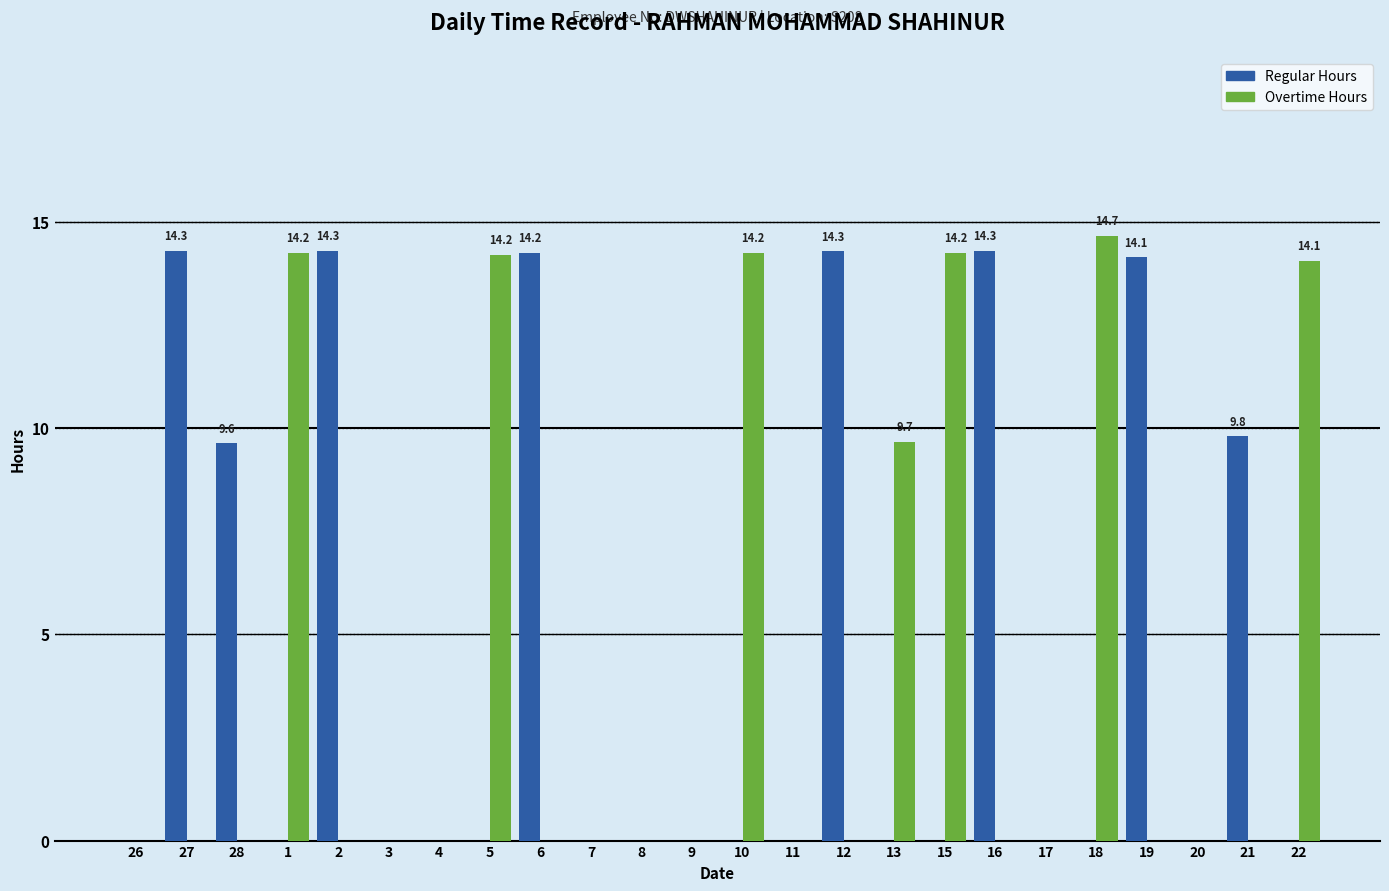

True or false: Regular Hours has a value of 14.3 at 12.

True